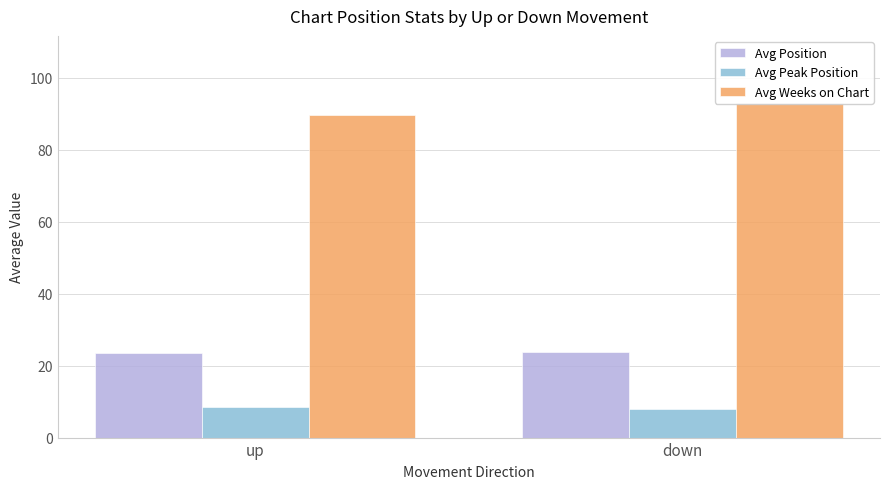

The Avg Peak Position series shows 8.6 at up. True or false?

True